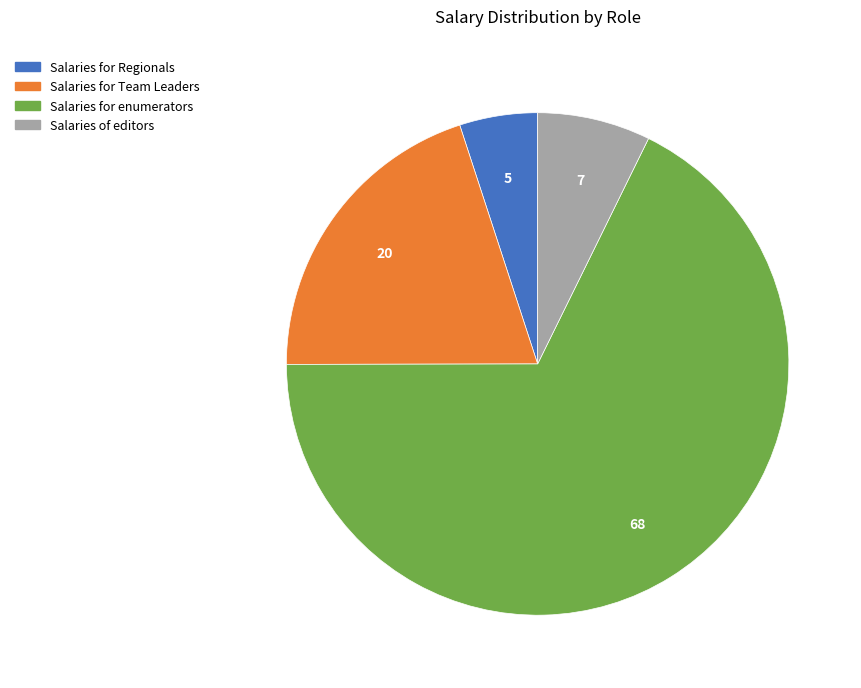

Is it true that Salaries for Regionals is 14% of the pie?

False